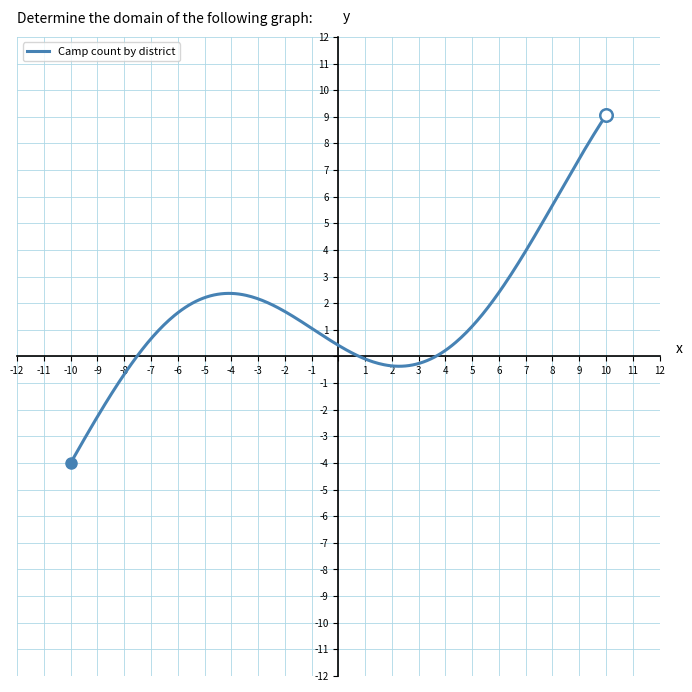

What is the smallest value displayed?

-4.0